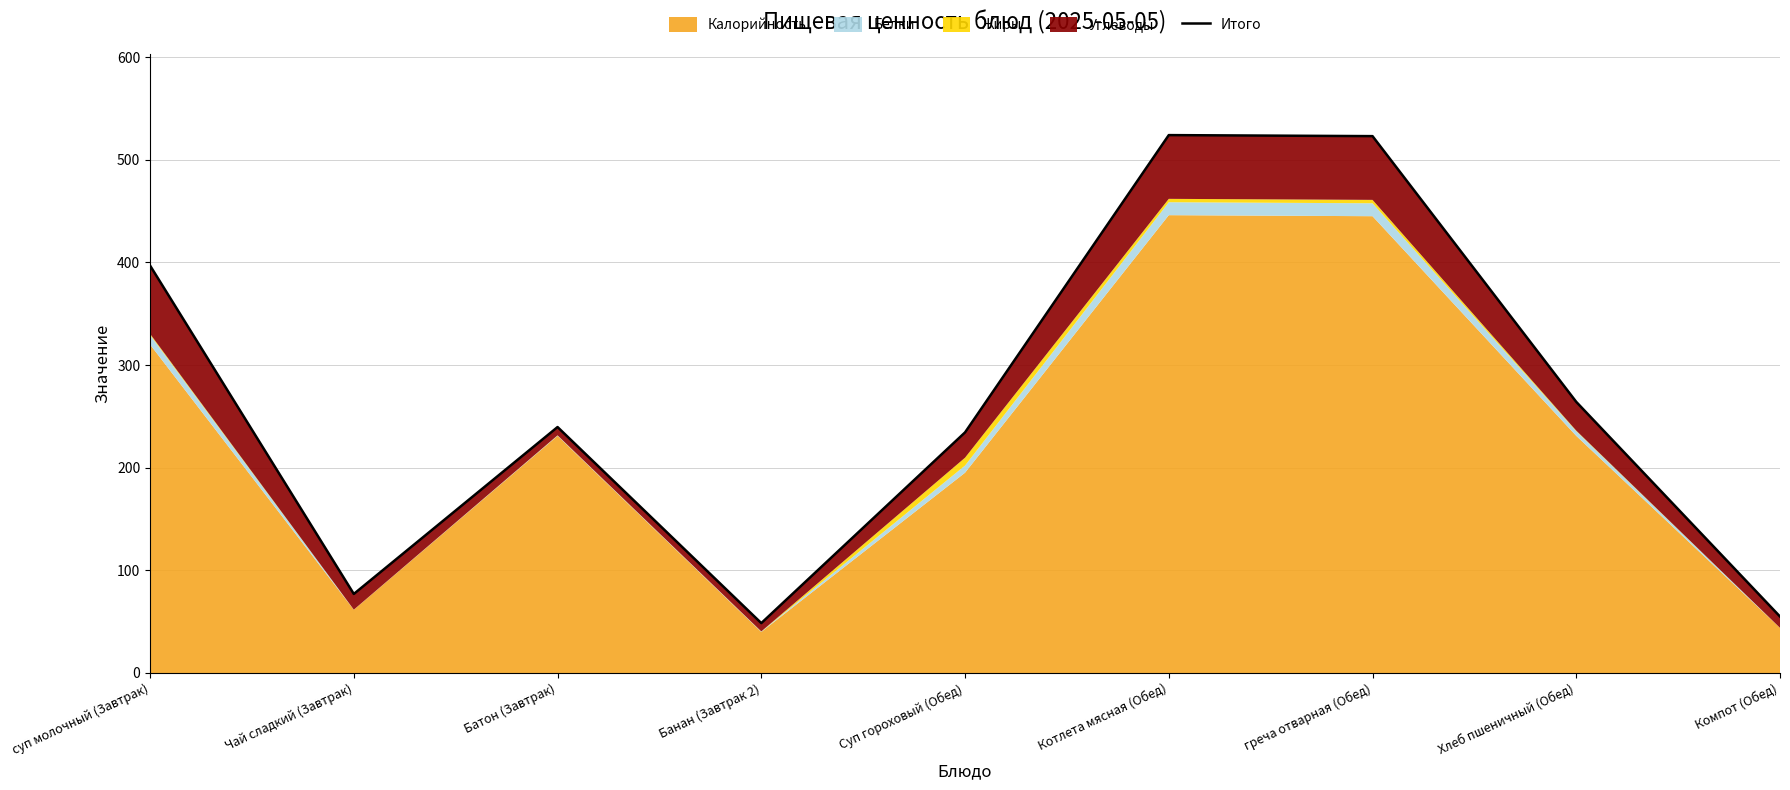

What is the sum of the values at Компот (Обед) and Чай сладкий (Завтрак)?

132.0